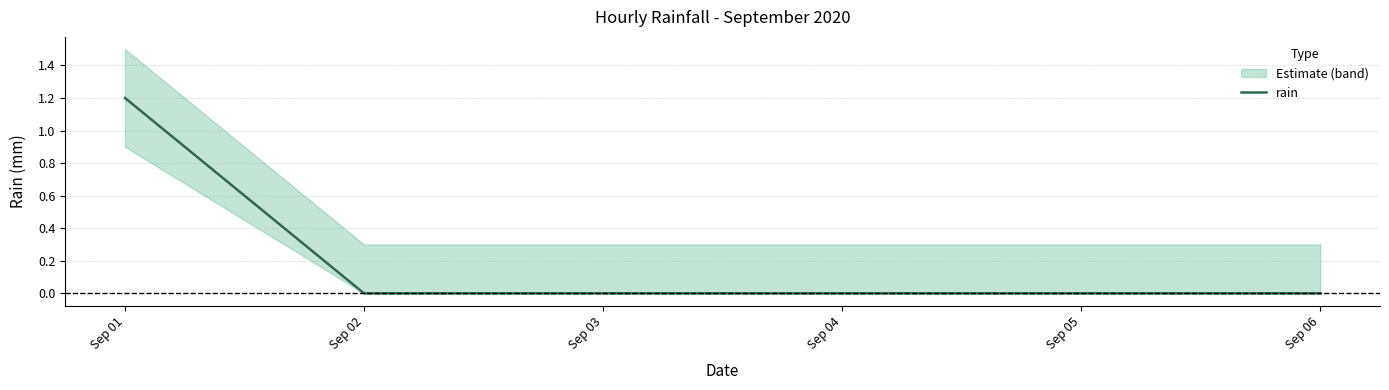

Which has a higher value, Sep 03 or Sep 06?

Sep 03